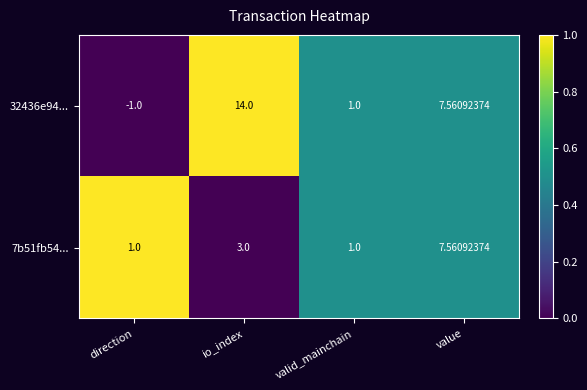

Which category has the lowest value in the 32436e94... series?

direction